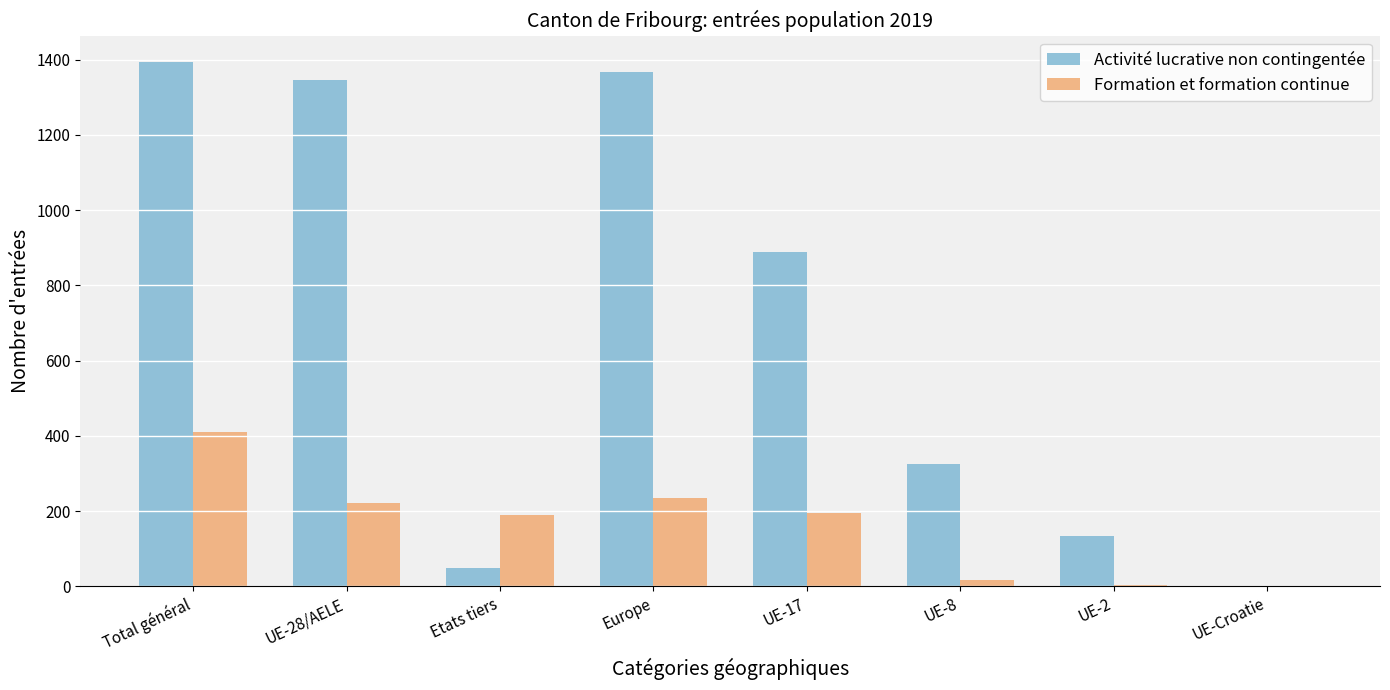

Between UE-2 and UE-Croatie, which series saw the biggest shift?

Activité lucrative non contingentée